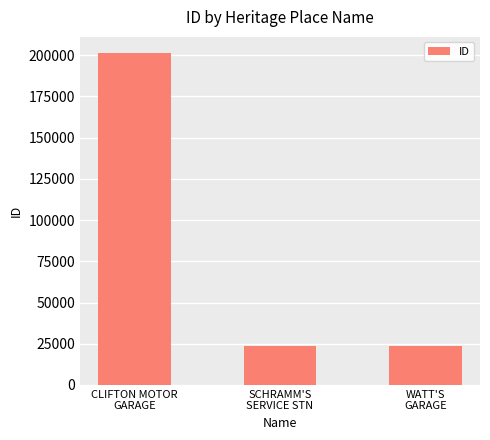

Is it true that the value at SCHRAMM'S
SERVICE STN is 23331?

True